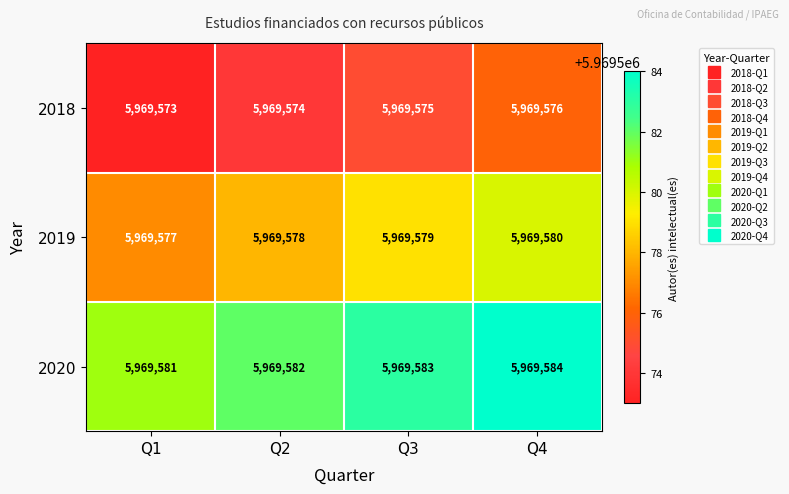

Rank the series by their average value, from lowest to highest.

2018, 2019, 2020